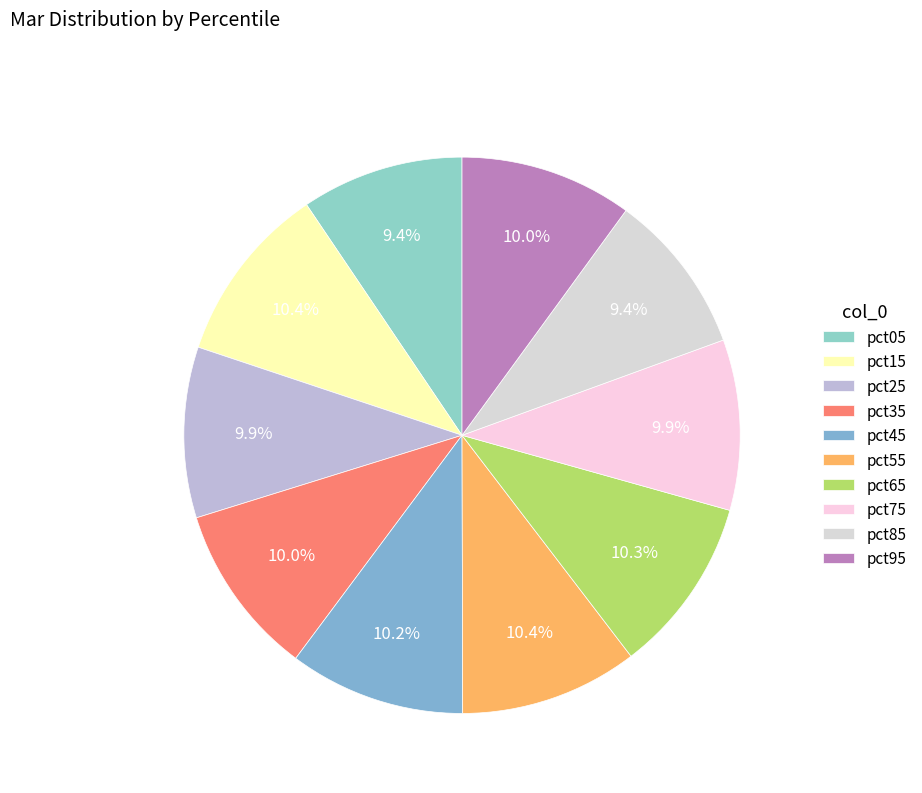

Which slice is the largest?

pct15